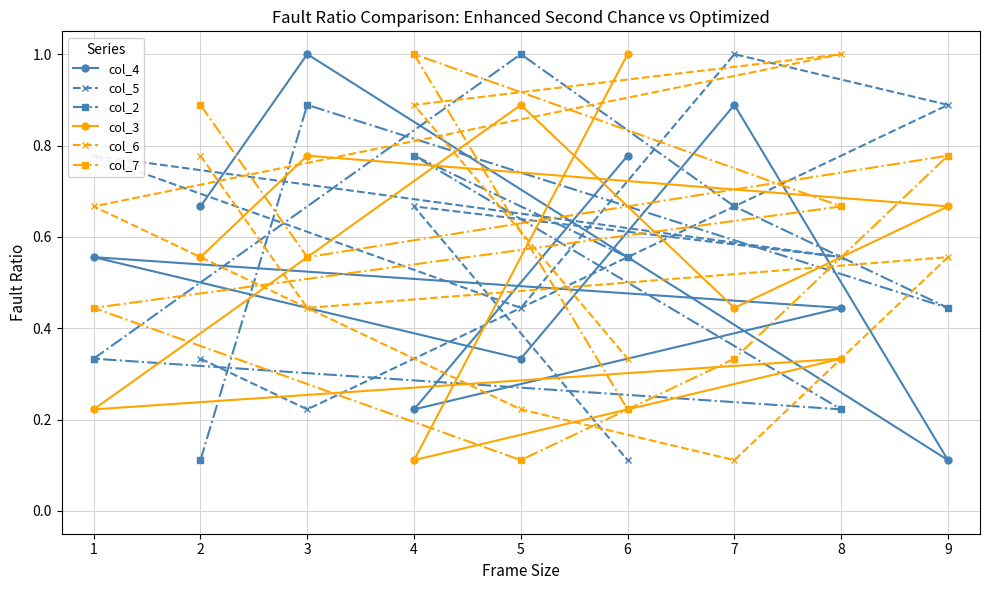

What is the difference between the maximum and minimum values in the col_5 series?

0.9